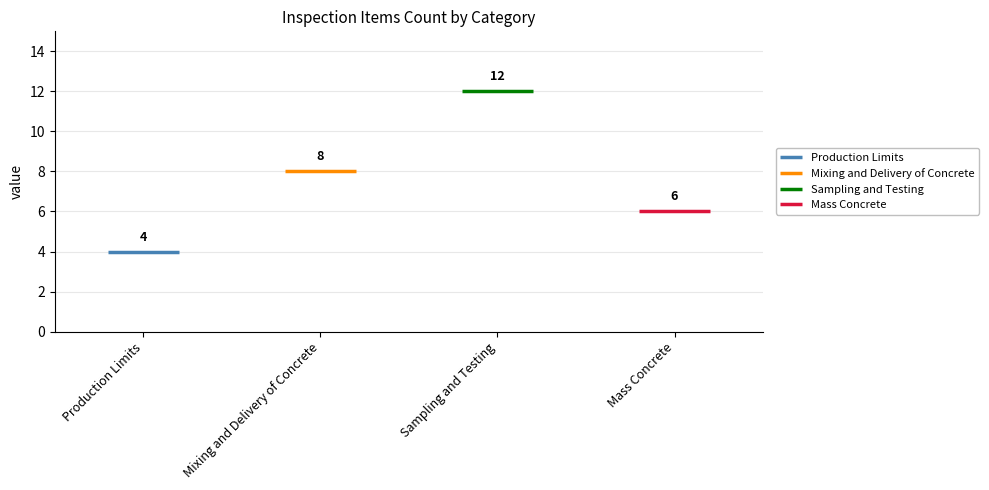

Read the value at Sampling and Testing.

12